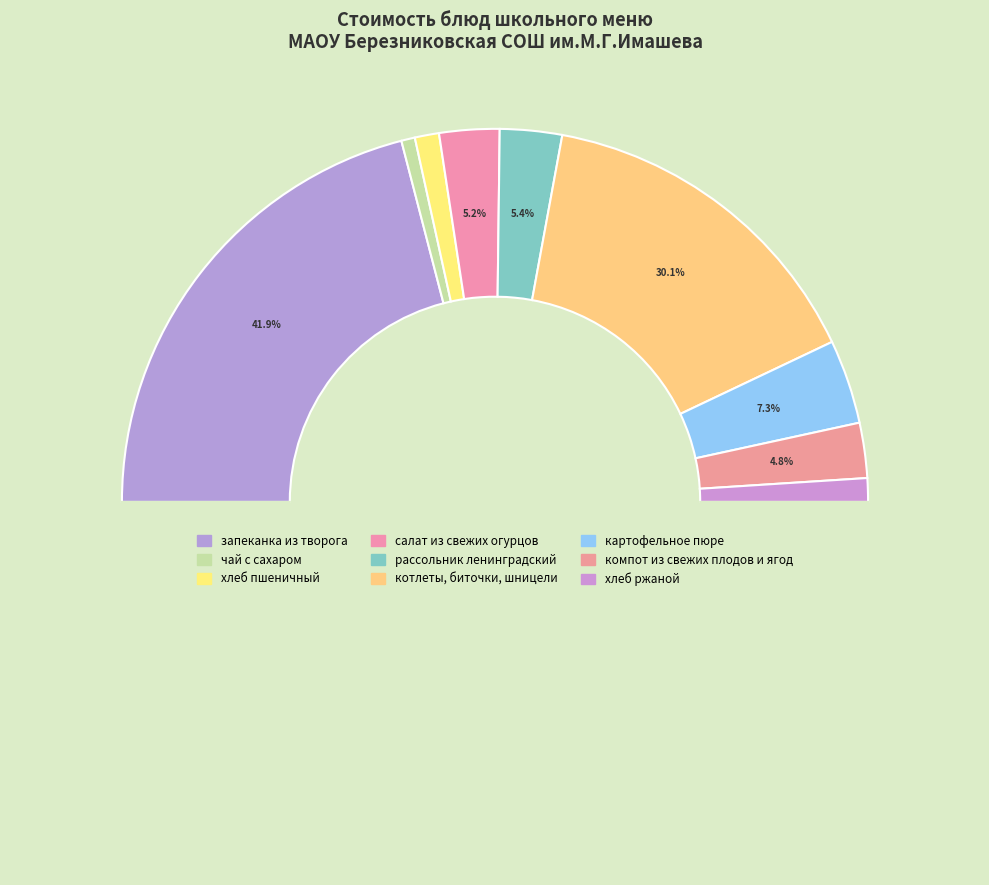

What portion of the pie excludes салат из свежих огурцов?

94.8%